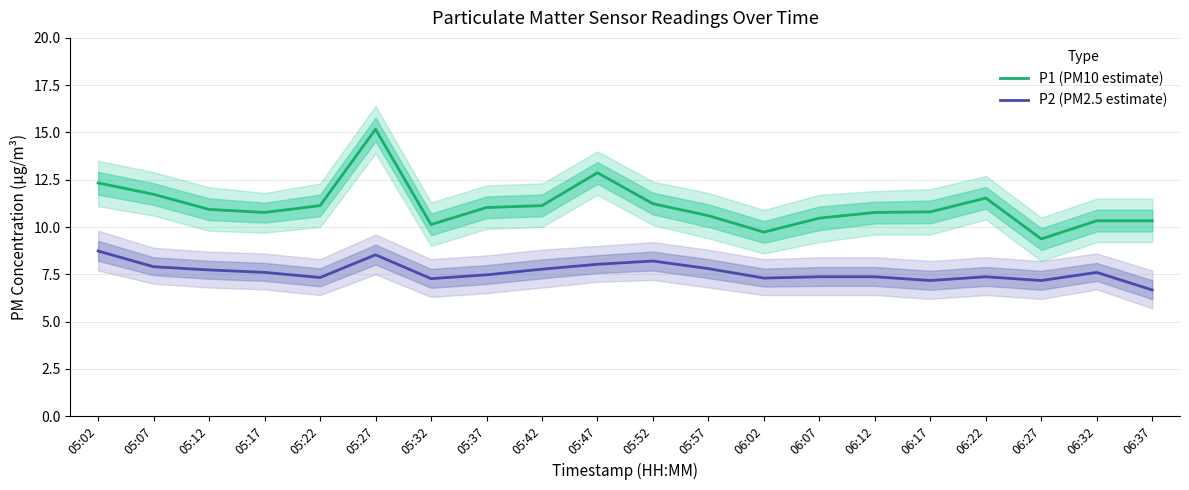

Reading left to right, extract all data points from this chart.

P1 (PM10 estimate): 05:02=12.3	05:07=11.7	05:12=10.9	05:17=10.8	05:22=11.1	05:27=15.2	05:32=10.1	05:37=11.0	05:42=11.1	05:47=12.9	05:52=11.2	05:57=10.6	06:02=9.7	06:07=10.5	06:12=10.8	06:17=10.8	06:22=11.5	06:27=9.4	06:32=10.3	06:37=10.3
P2 (PM2.5 estimate): 05:02=8.7	05:07=7.9	05:12=7.7	05:17=7.6	05:22=7.3	05:27=8.5	05:32=7.3	05:37=7.5	05:42=7.8	05:47=8.0	05:52=8.2	05:57=7.8	06:02=7.3	06:07=7.4	06:12=7.4	06:17=7.2	06:22=7.4	06:27=7.2	06:32=7.6	06:37=6.7